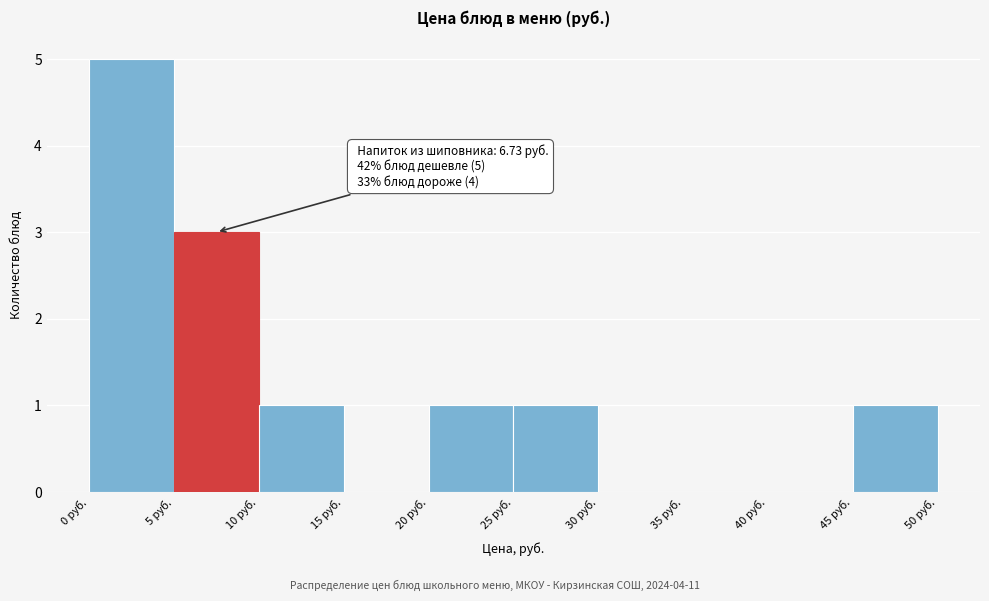

Which range on the x-axis has the tallest bar?

0 to 5